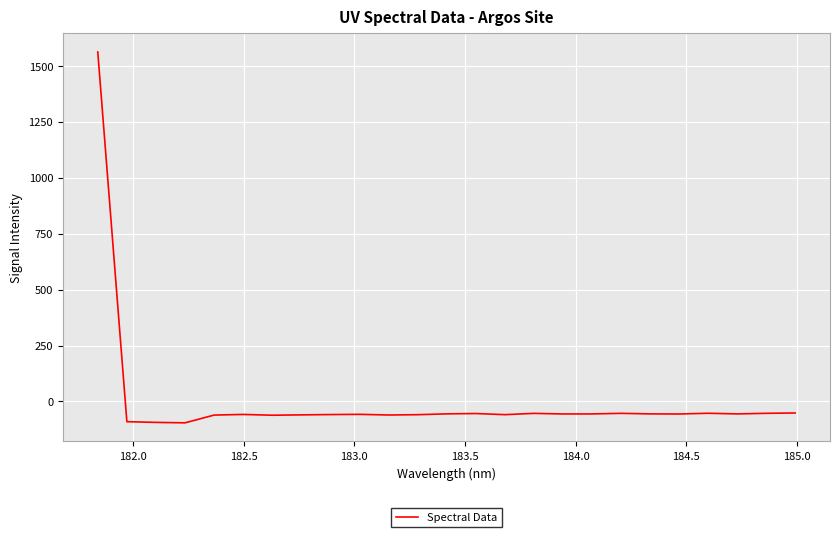

True or false: the data has more than 2 interior local peaks.

True